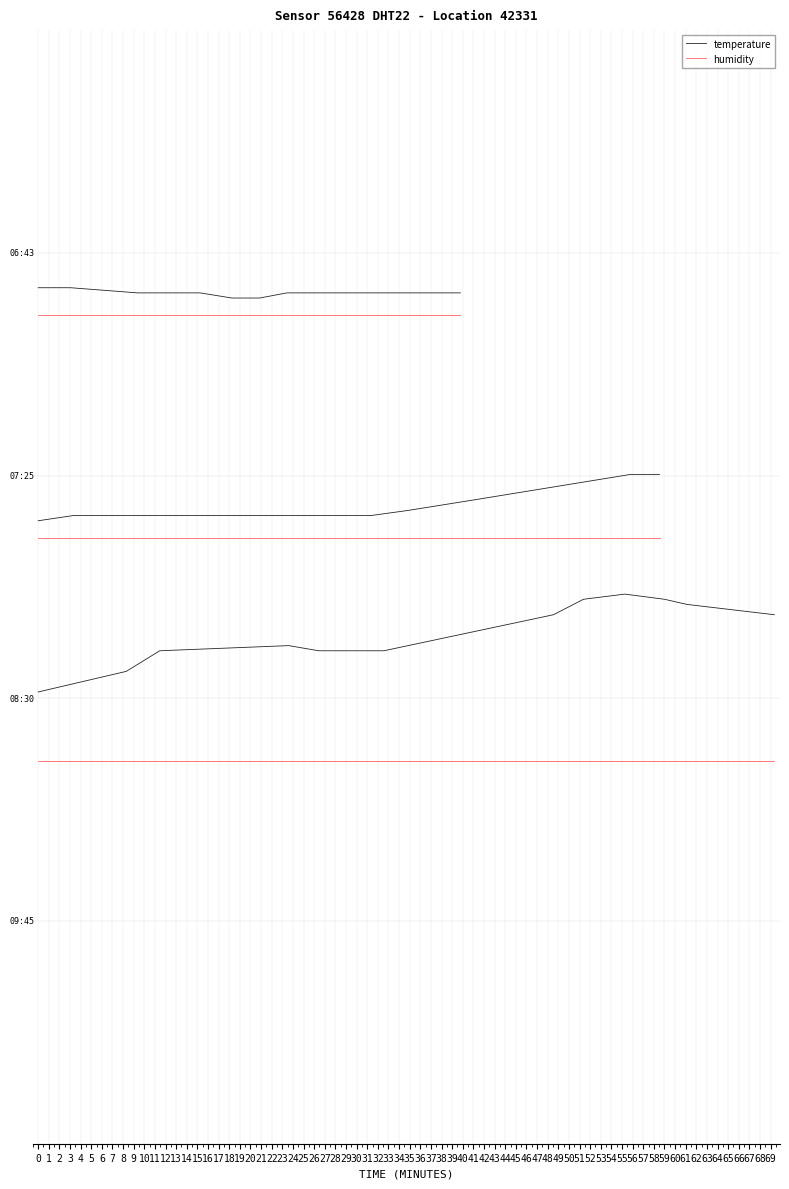

How many lines are shown in the chart?

2